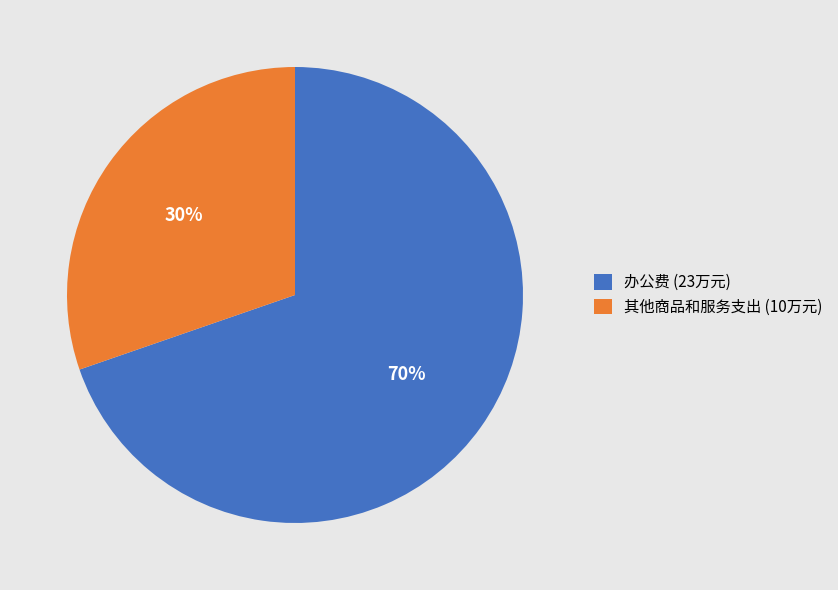

How many slices are in this pie chart?

2